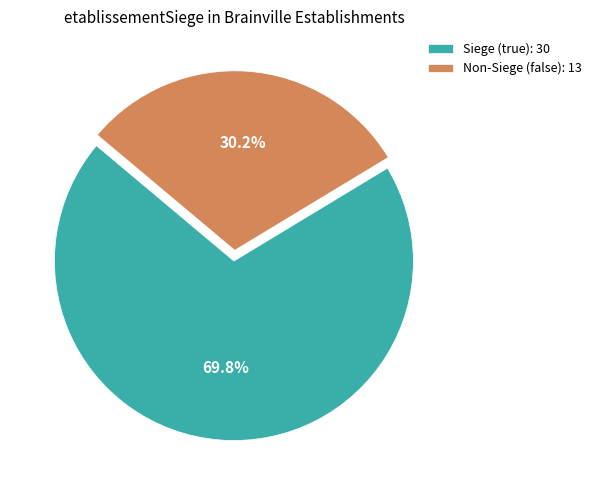

How many segments does this pie chart have?

2